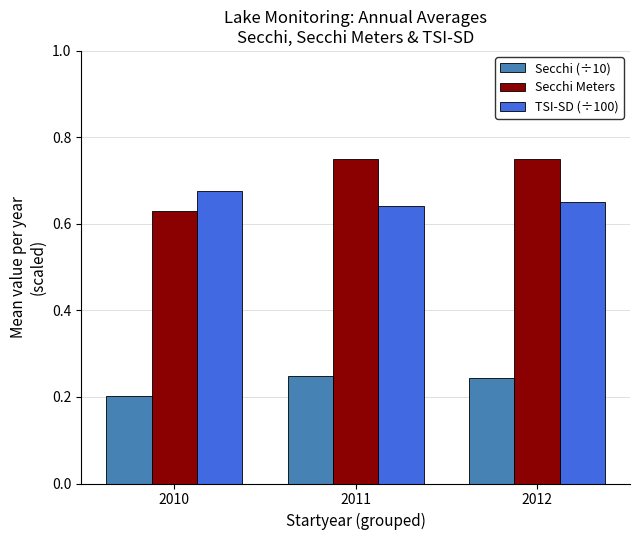

What is the total value across all series at 2012?

1.6